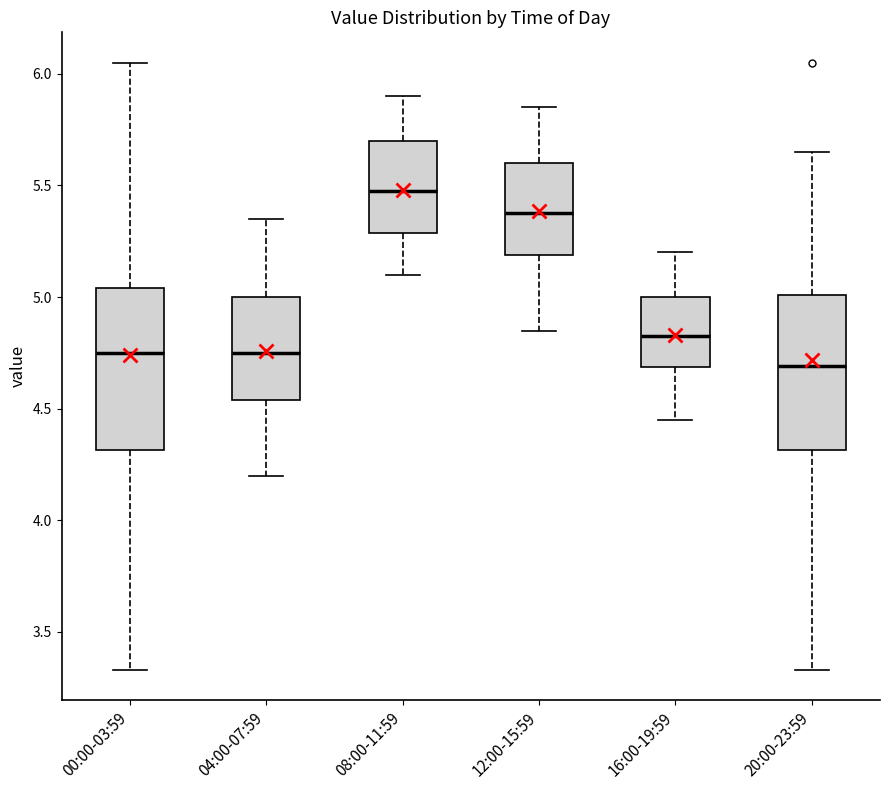

Reading left to right, transcribe this box plot: for each box, give where its median line is, the range the box spans, and where its two whiskers end, as read against the y-axis. The values are not printed on the chart, so give them approximately, as read against the axis.

00:00-03:59: median 4.75, box 4.30 to 5.05, whiskers 3.35 to 6.05
04:00-07:59: median 4.75, box 4.55 to 5.00, whiskers 4.20 to 5.35
08:00-11:59: median 5.50, box 5.30 to 5.70, whiskers 5.10 to 5.90
12:00-15:59: median 5.40, box 5.20 to 5.60, whiskers 4.85 to 5.85
16:00-19:59: median 4.85, box 4.70 to 5.00, whiskers 4.45 to 5.20
20:00-23:59: median 4.70, box 4.30 to 5.00, whiskers 3.35 to 5.65